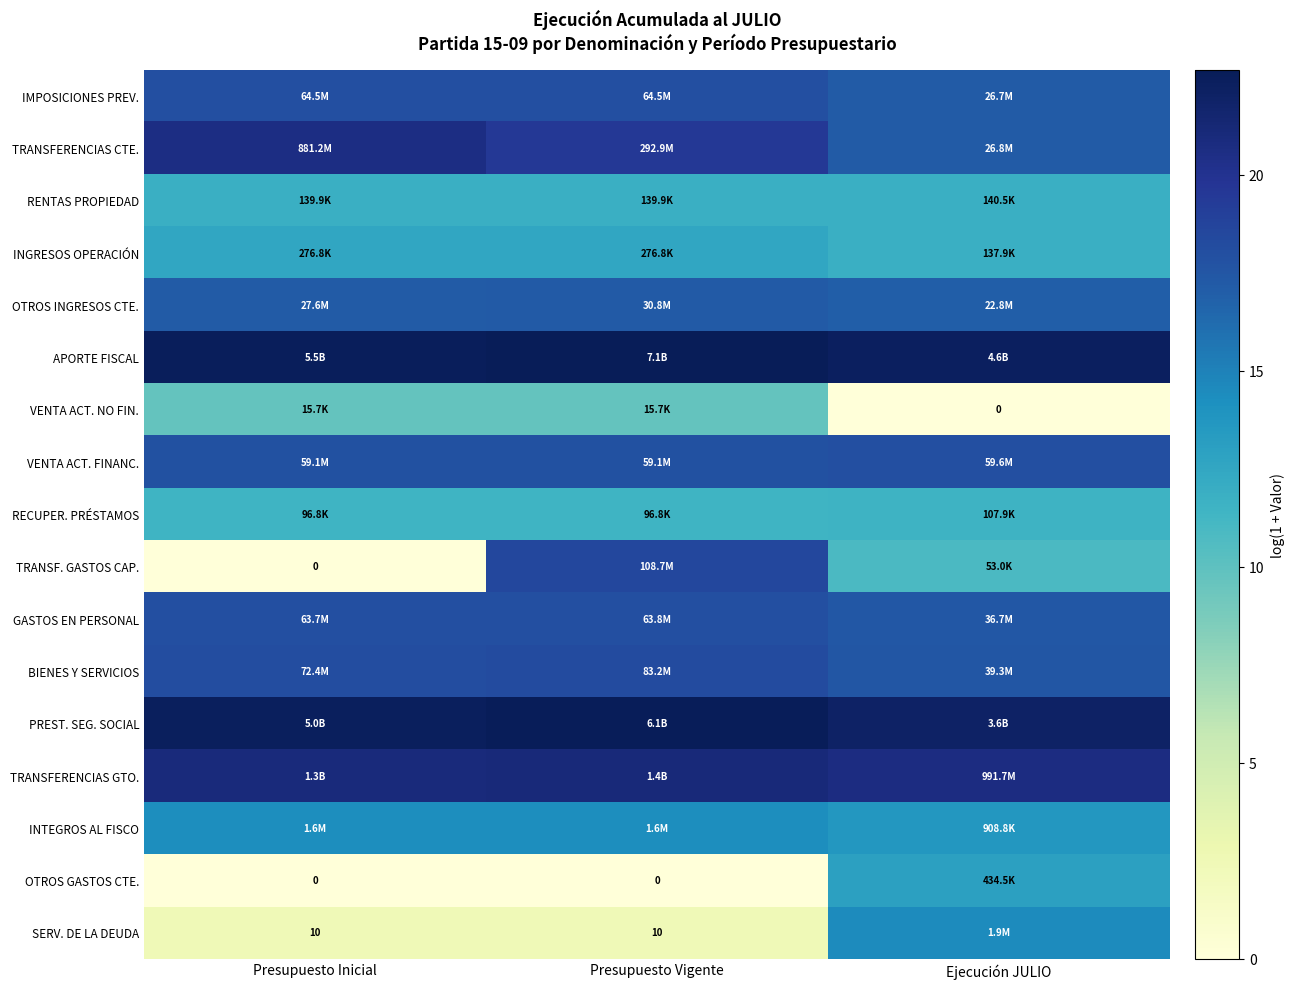

At which label does TRANSF. GASTOS CAP. first exceed 10?

Presupuesto Vigente